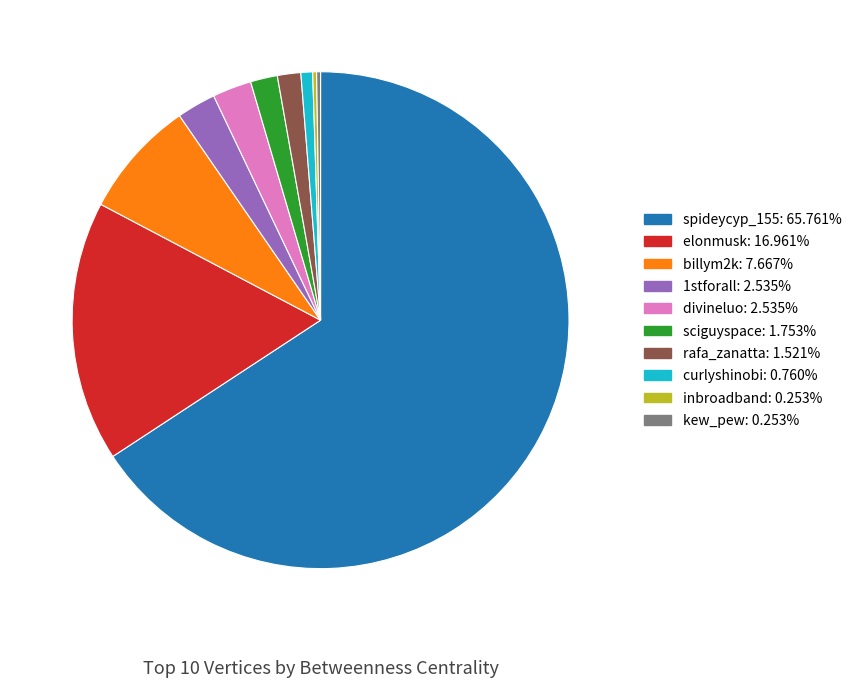

Is the sum of sciguyspace and billym2k greater than half?

No